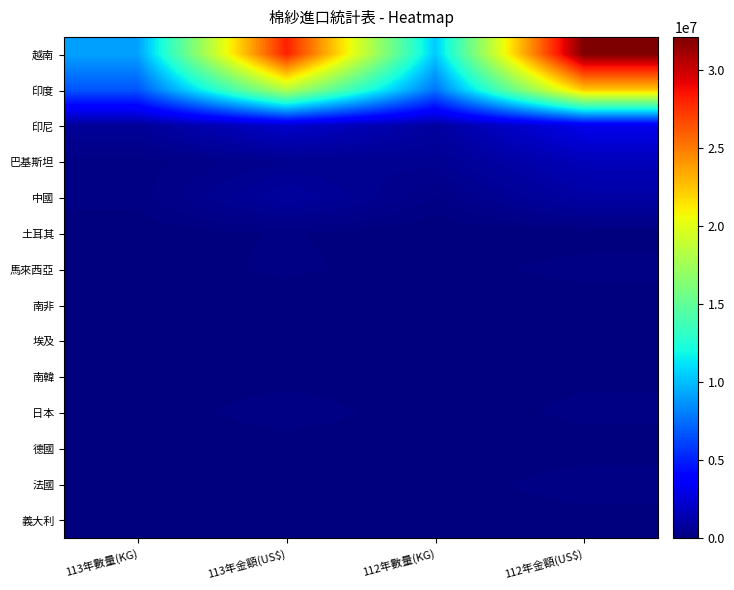

Which series has the largest range (max minus min)?

越南